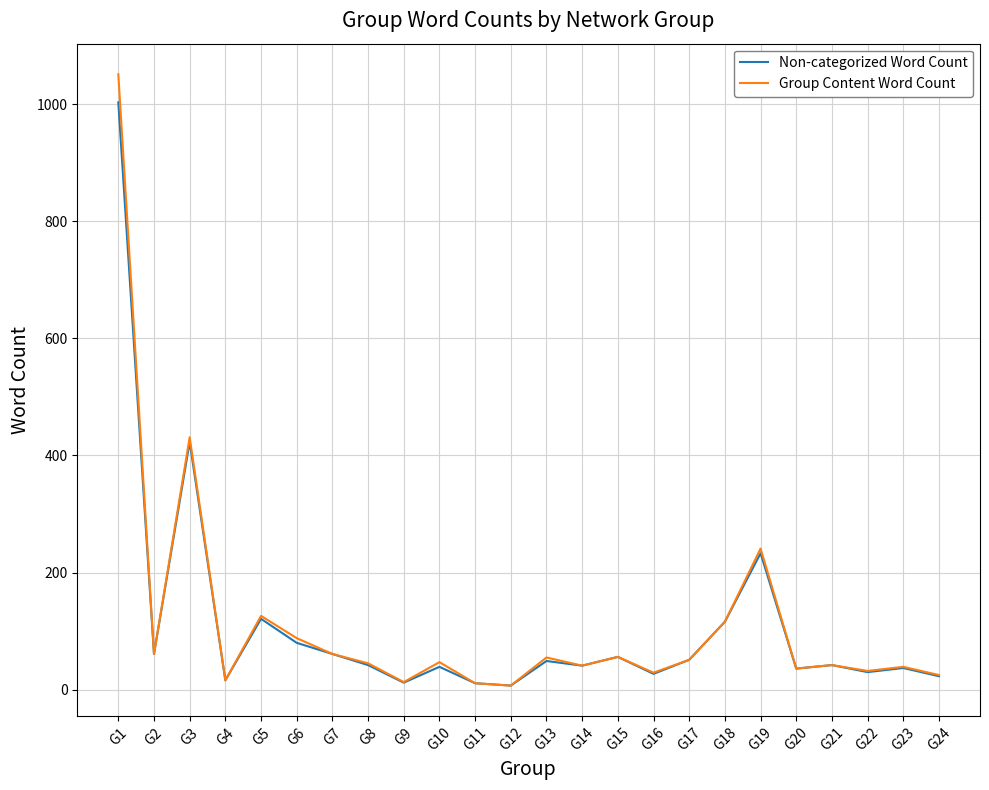

Where is Group Content Word Count nearest to the value 529?

G3